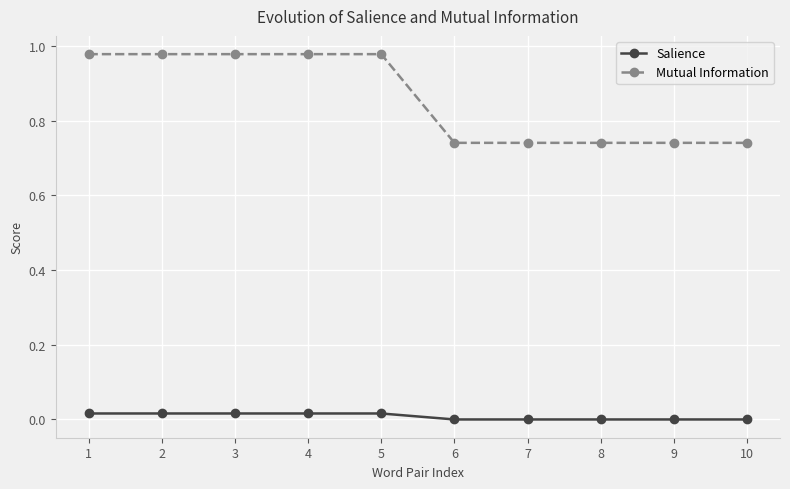

Which series has the widest spread of values?

Mutual Information